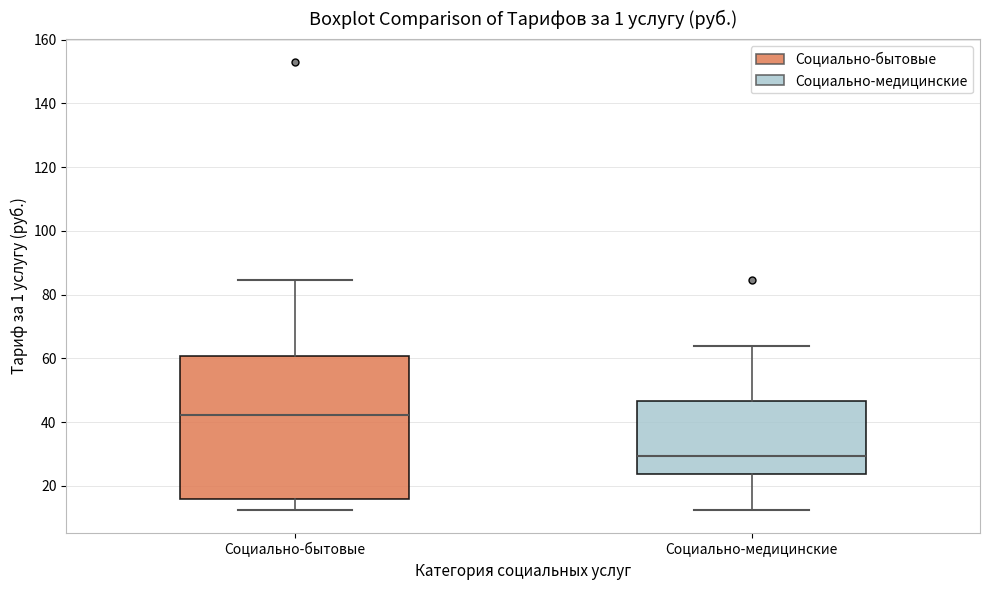

Reading left to right, transcribe this box plot: for each box, give where its median line is, the range the box spans, and where its two whiskers end, as read against the y-axis. The values are not printed on the chart, so give them approximately, as read against the axis.

Социально-бытовые: median 42, box 16 to 60, whiskers 12 to 84
Социально-медицинские: median 30, box 24 to 46, whiskers 12 to 64